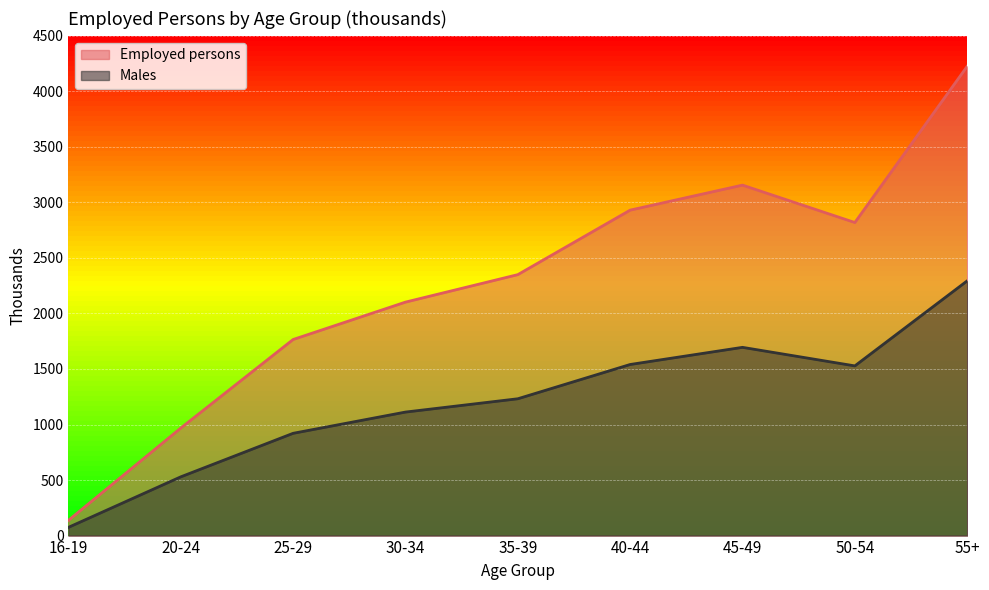

Reading right to left, list all the values displayed in this chart.

Employed persons: 4225.3	2818.8	3155.6	2930.4	2349.6	2102.1	1765.5	968.1	137.3
Males: 2293.6	1527.9	1694.9	1540.5	1231.9	1112.1	920.9	528.9	74.1